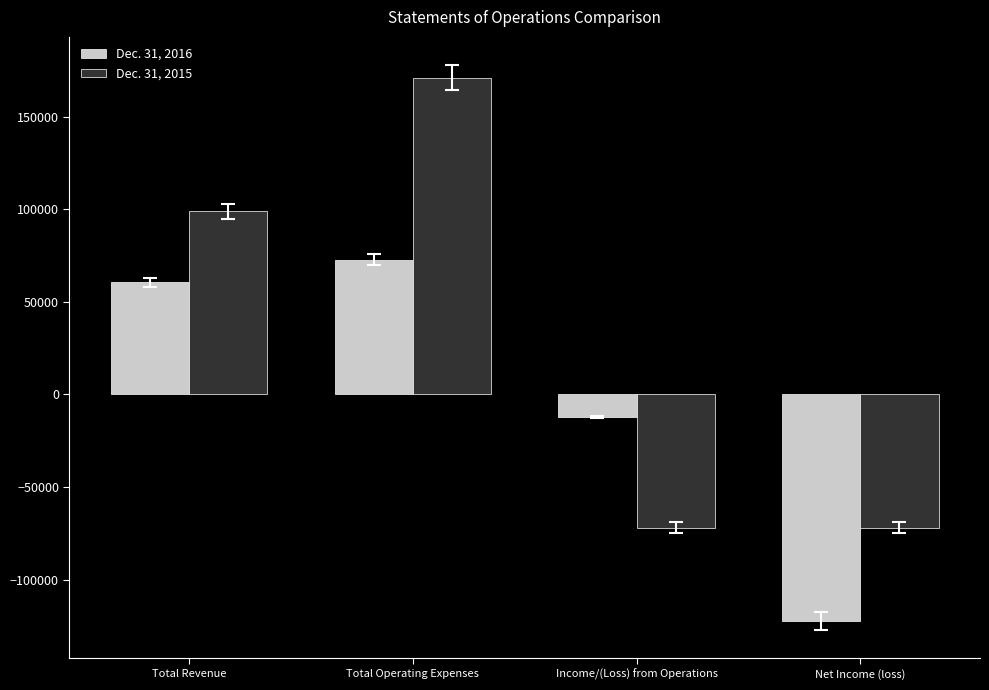

Which category has the lowest value in the Dec. 31, 2016 series?

Net Income (loss)